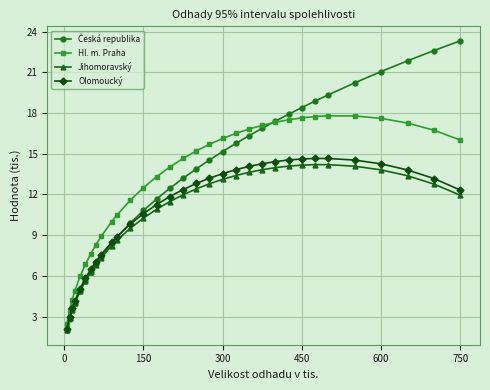

What is the highest value of the Jihomoravský series?

14.2